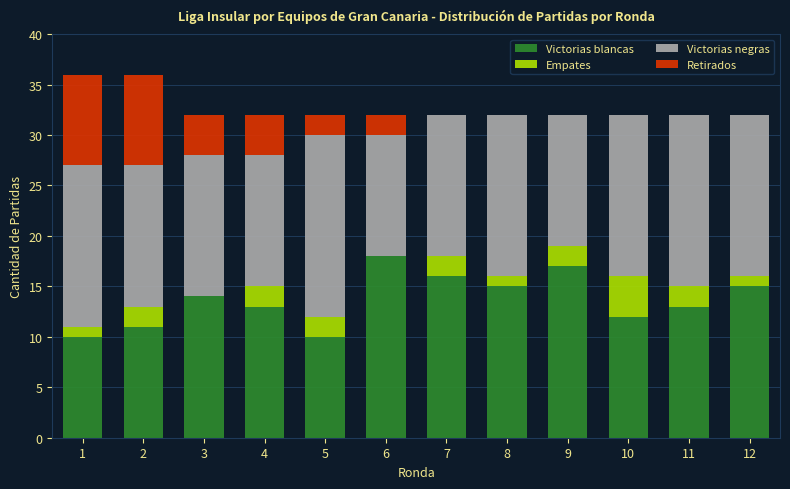

The Victorias blancas series shows 16 at 7. True or false?

True